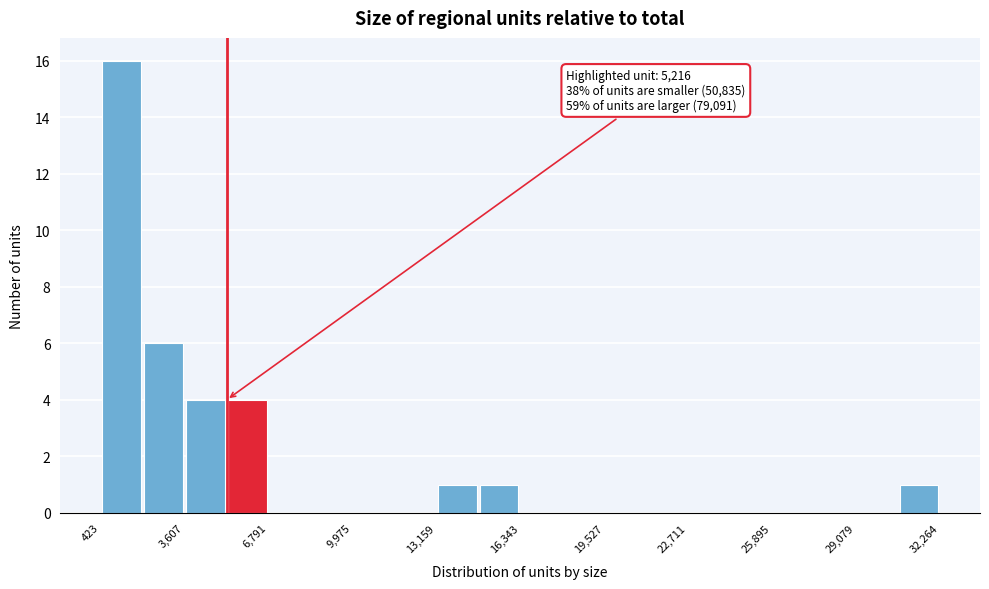

Read against the x-axis, roughly where is the centre of the tallest bar?

1000